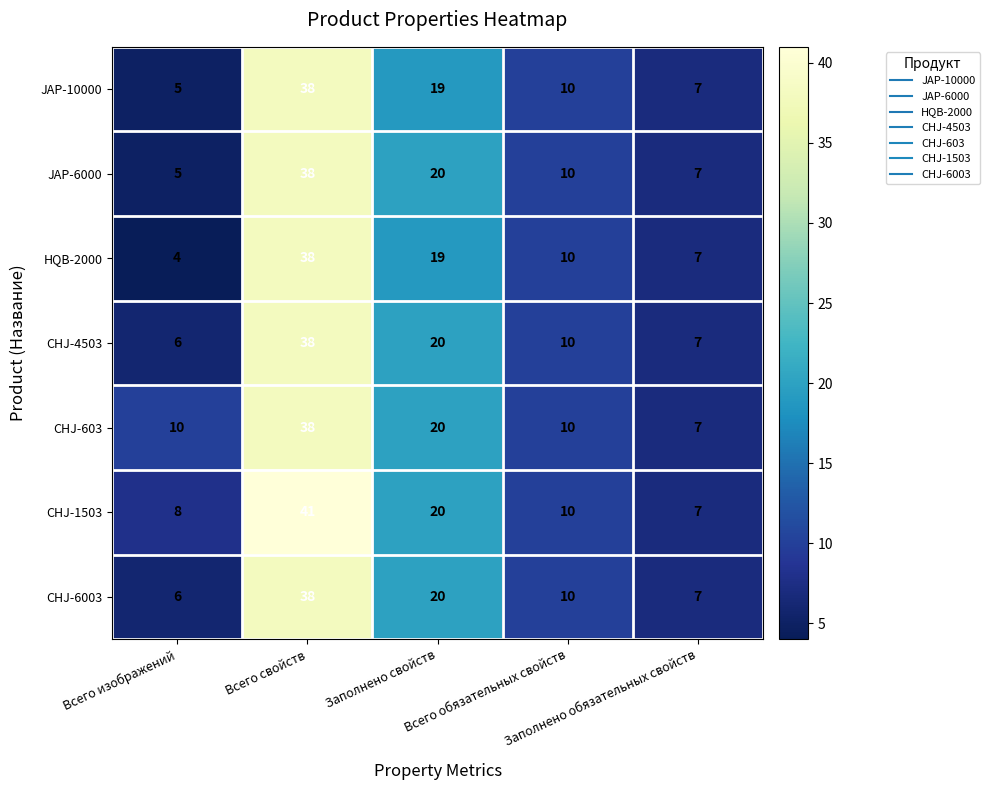

What is the average value of the HQB-2000 series?

16